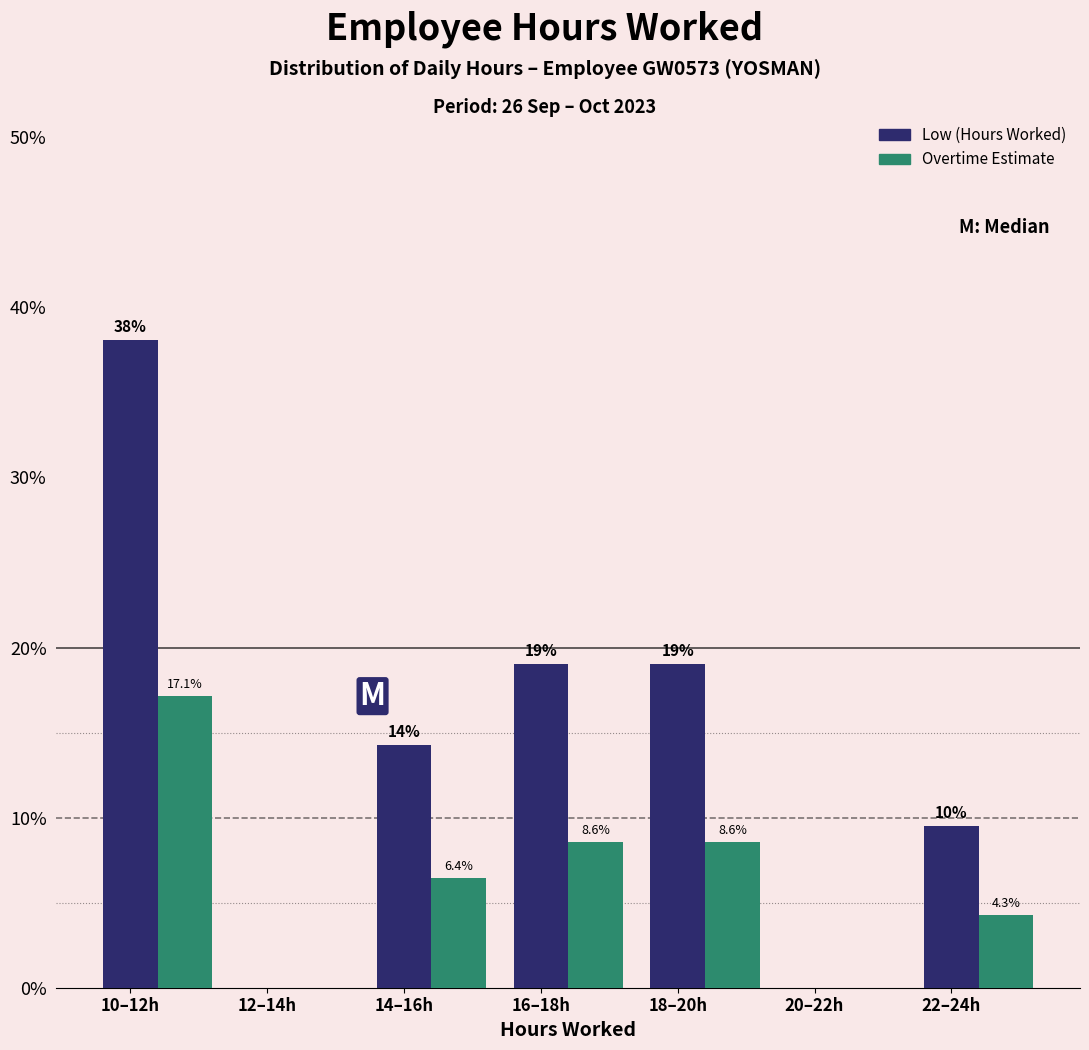

Which series has the largest total across all categories?

Low (Hours Worked)